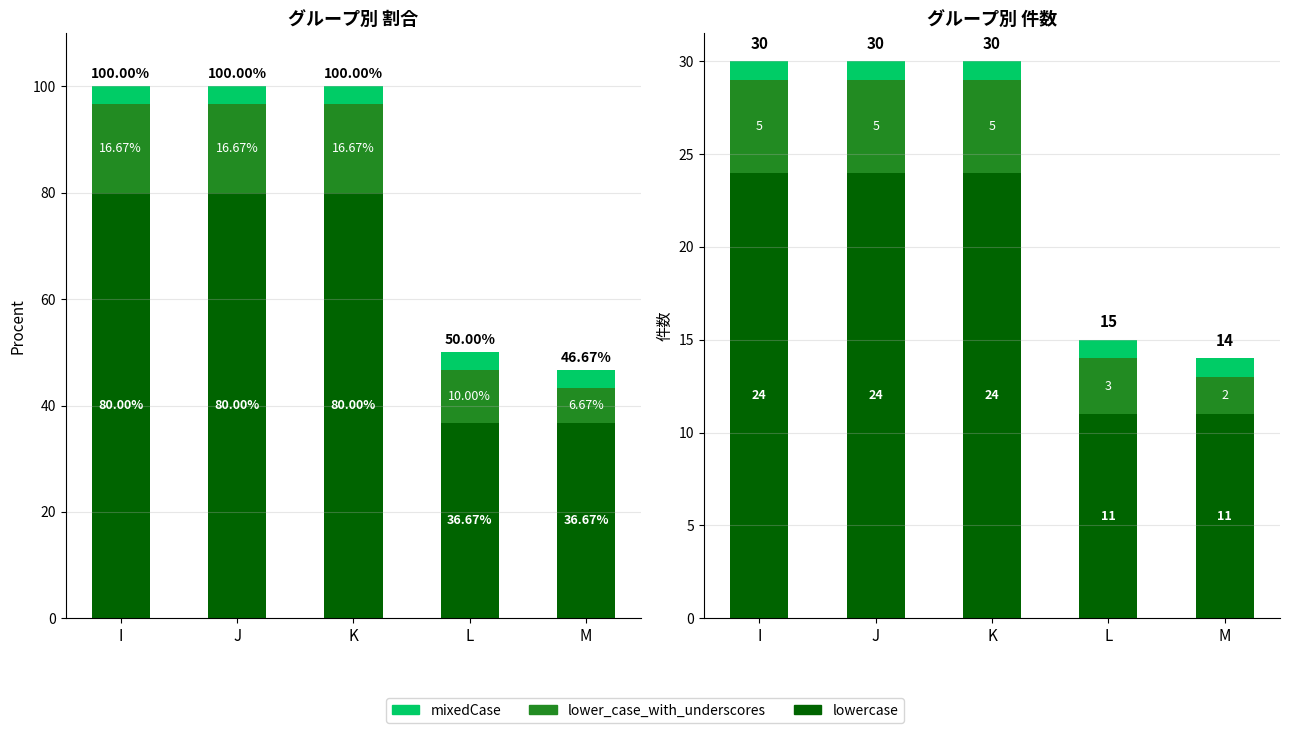

At how many categories does at least one series exceed 16?

3